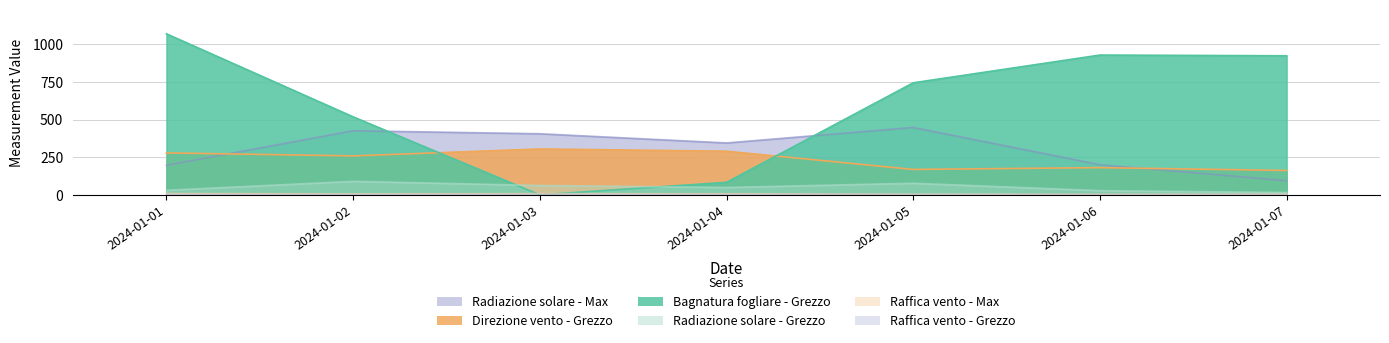

What is the approximate value of Bagnatura fogliare - Grezzo at 2024-01-07?

924.0